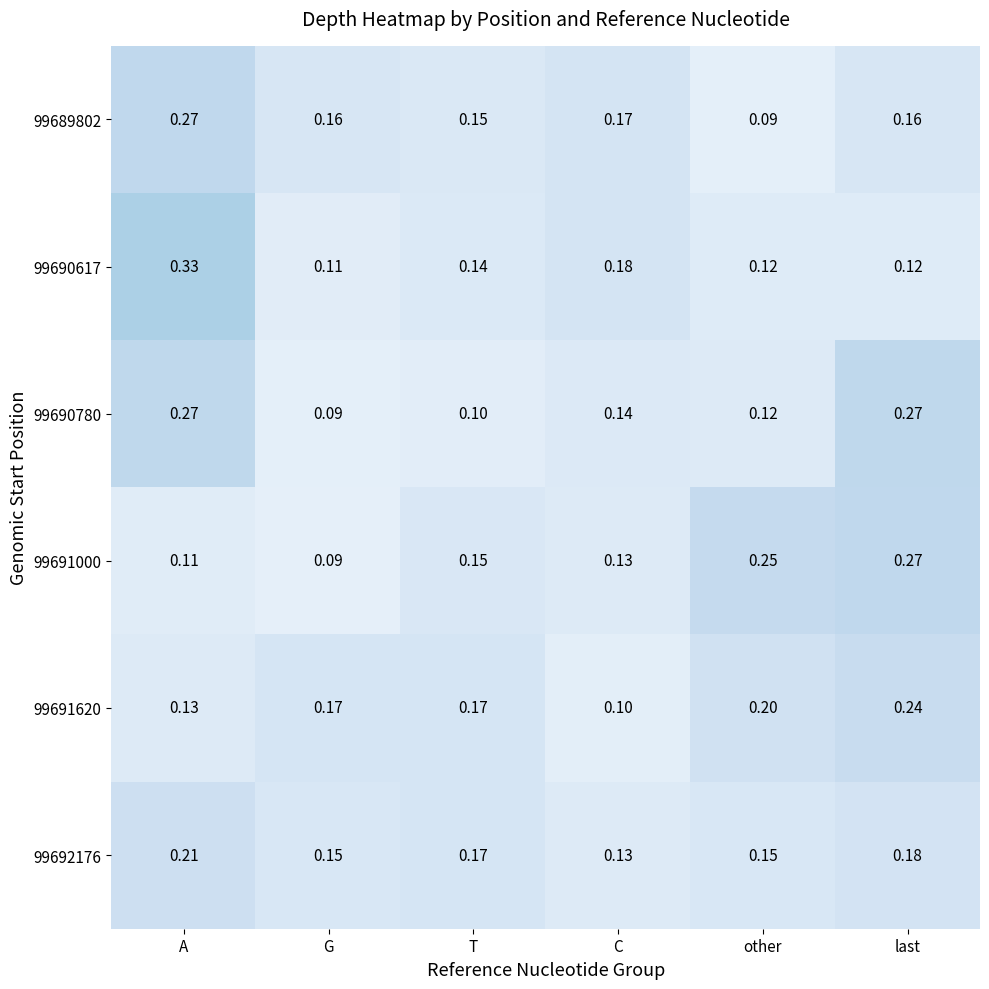

At which label is 99689802 closest to 0?

other